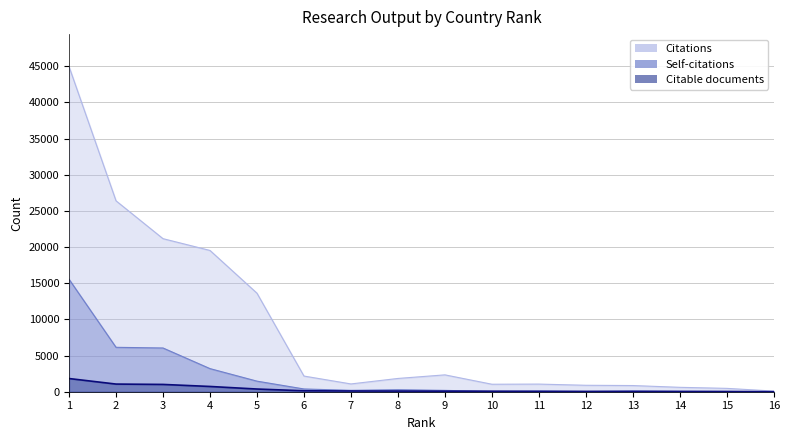

True or false: Citable documents and Citations intersect in this chart.

False